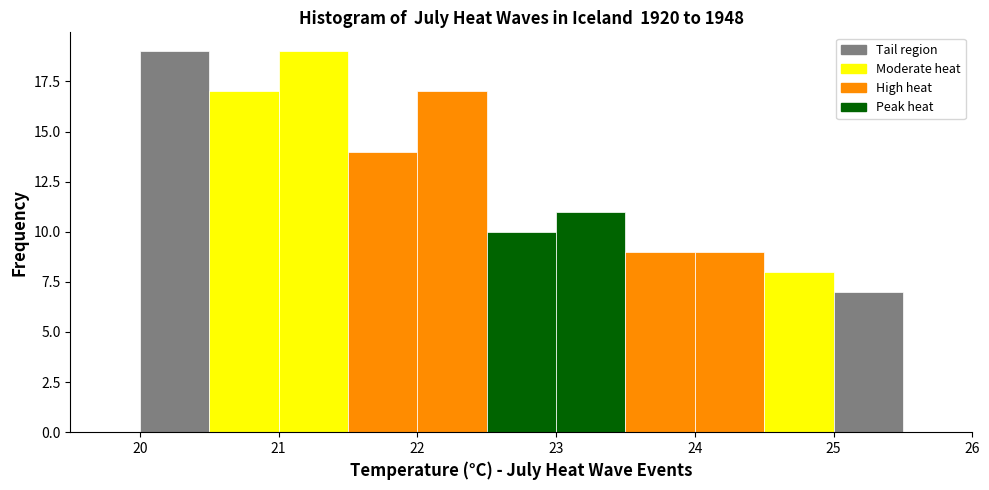

Reading left to right, transcribe this chart: for each bar, give the range it covers on the x-axis and its height. The values are not printed on the chart, so give them approximately, as read against the axis.

19.5 to 20.0: 0
20.0 to 20.5: 19
20.5 to 21.0: 17
21.0 to 21.5: 19
21.5 to 22.0: 14
22.0 to 22.5: 17
22.5 to 23.0: 10
23.0 to 23.5: 11
23.5 to 24.0: 9
24.0 to 24.5: 9
24.5 to 25.0: 8
25.0 to 25.5: 7
25.5 to 26.0: 0